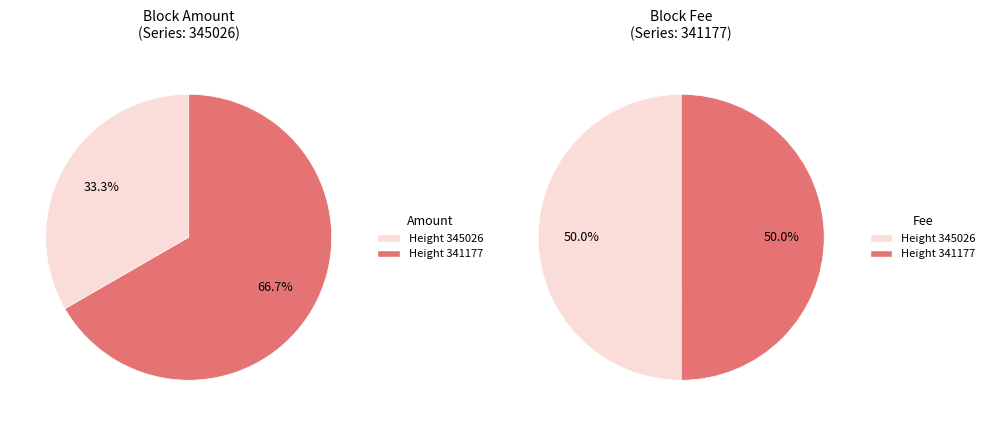

What is the smallest slice in the pie chart?

341177